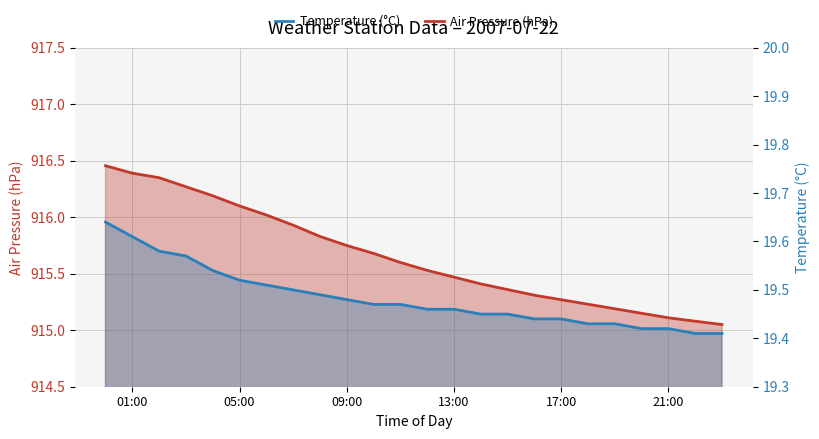

What is the label of the 7th point from the right?

17:00